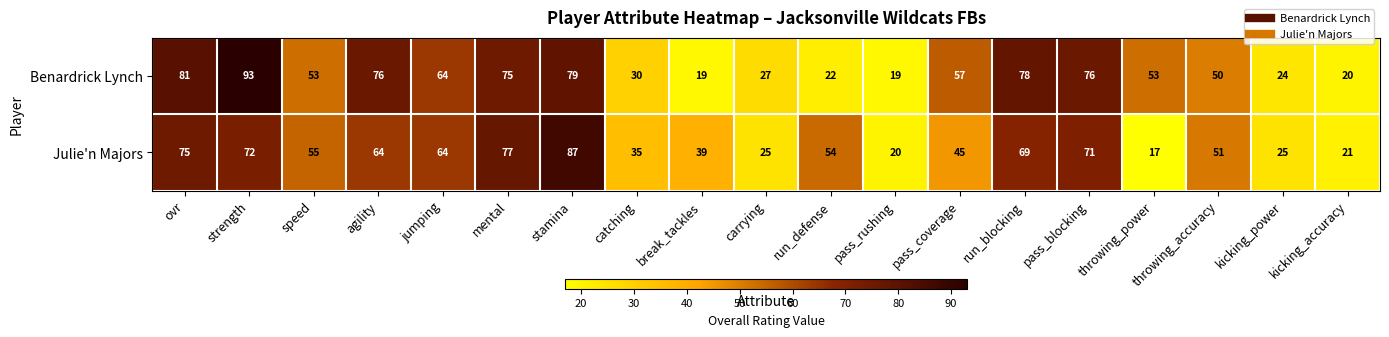

What is the total value across all series at catching?

65